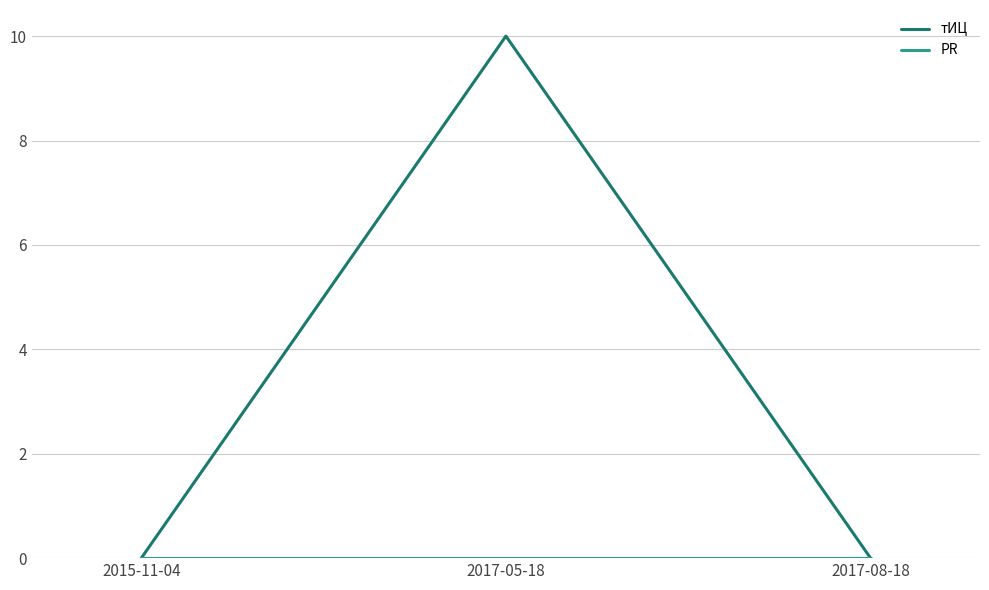

Which series has the widest spread of values?

тИЦ